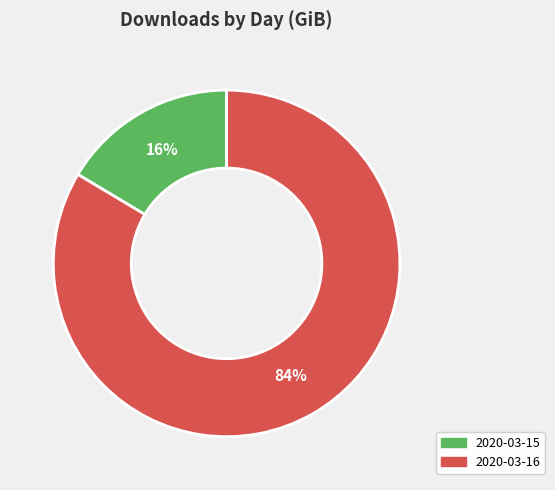

Between 2020-03-16 and 2020-03-15, which is larger?

2020-03-16